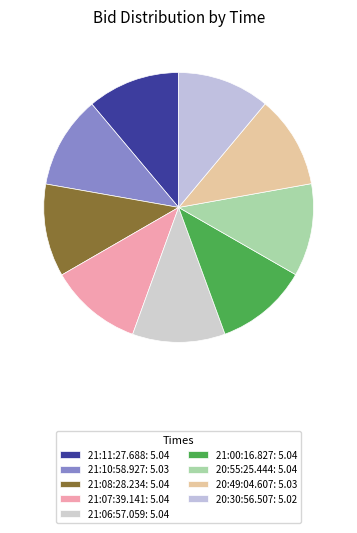

What is the ratio of the value at 21:10:58.927 to the value at 20:49:04.607?

1.0